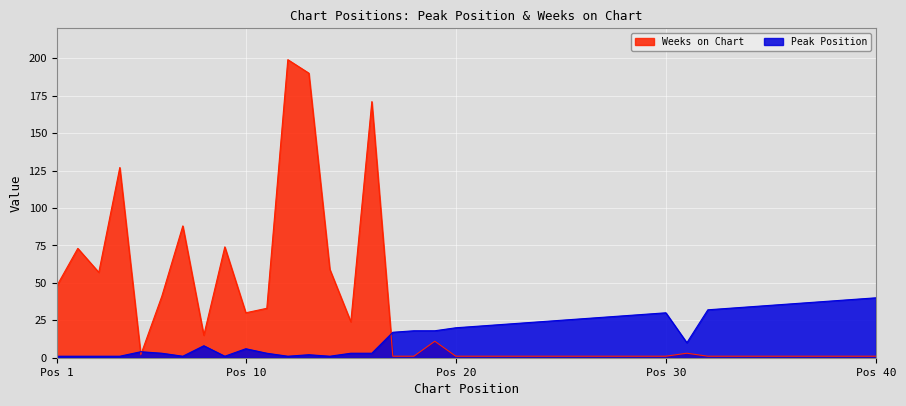

True or false: Peak Position has a value of 26 at 26.

True